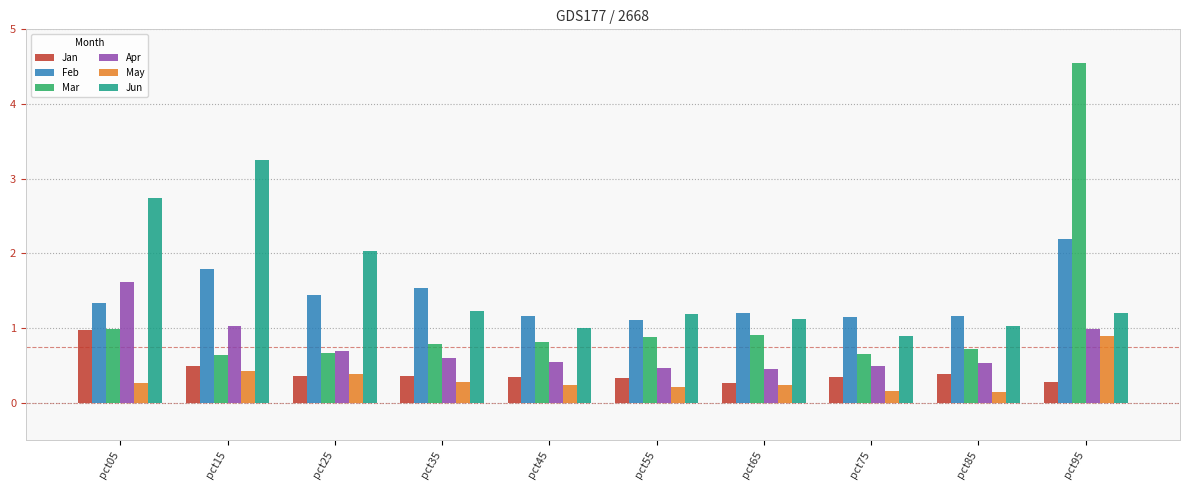

Is the value of Mar at pct05 greater than the value of May at pct75?

Yes